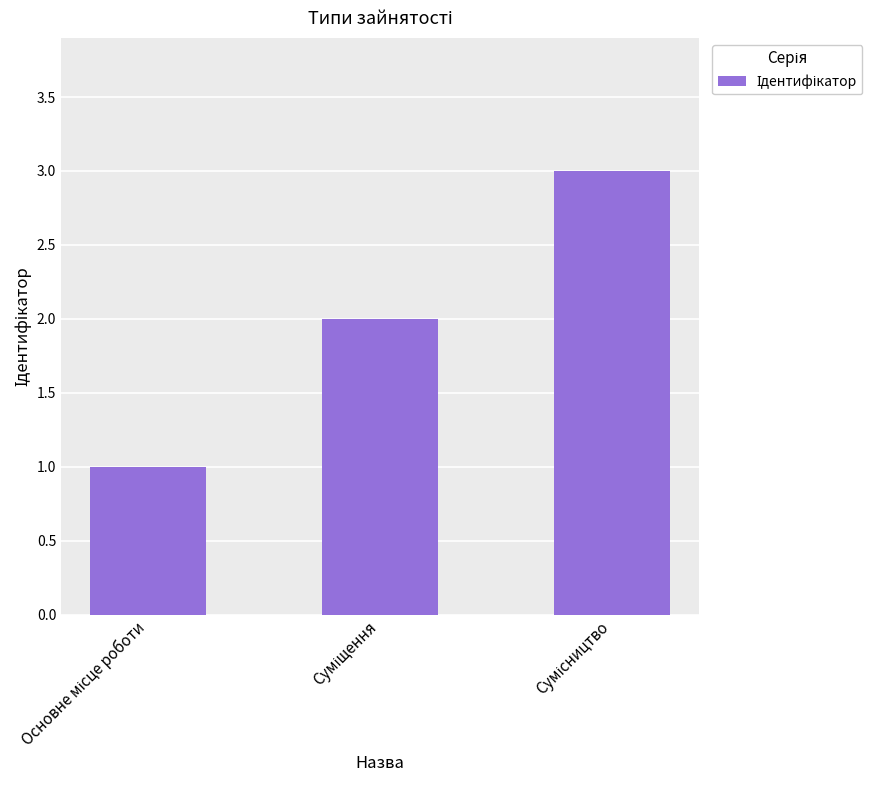

What is the greatest value displayed?

3